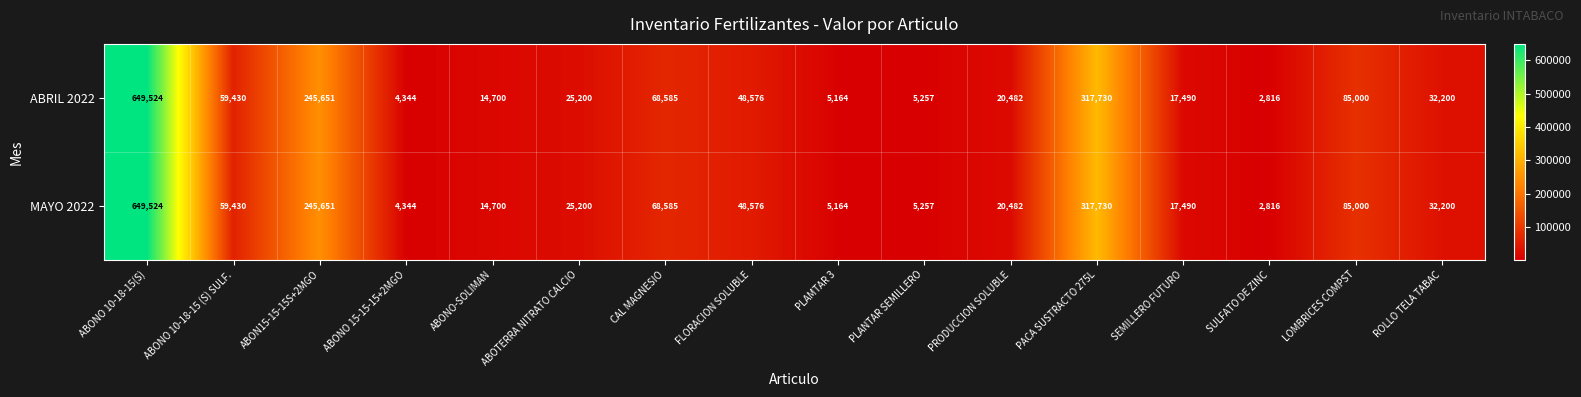

At how many categories does at least one series exceed 223845?

3